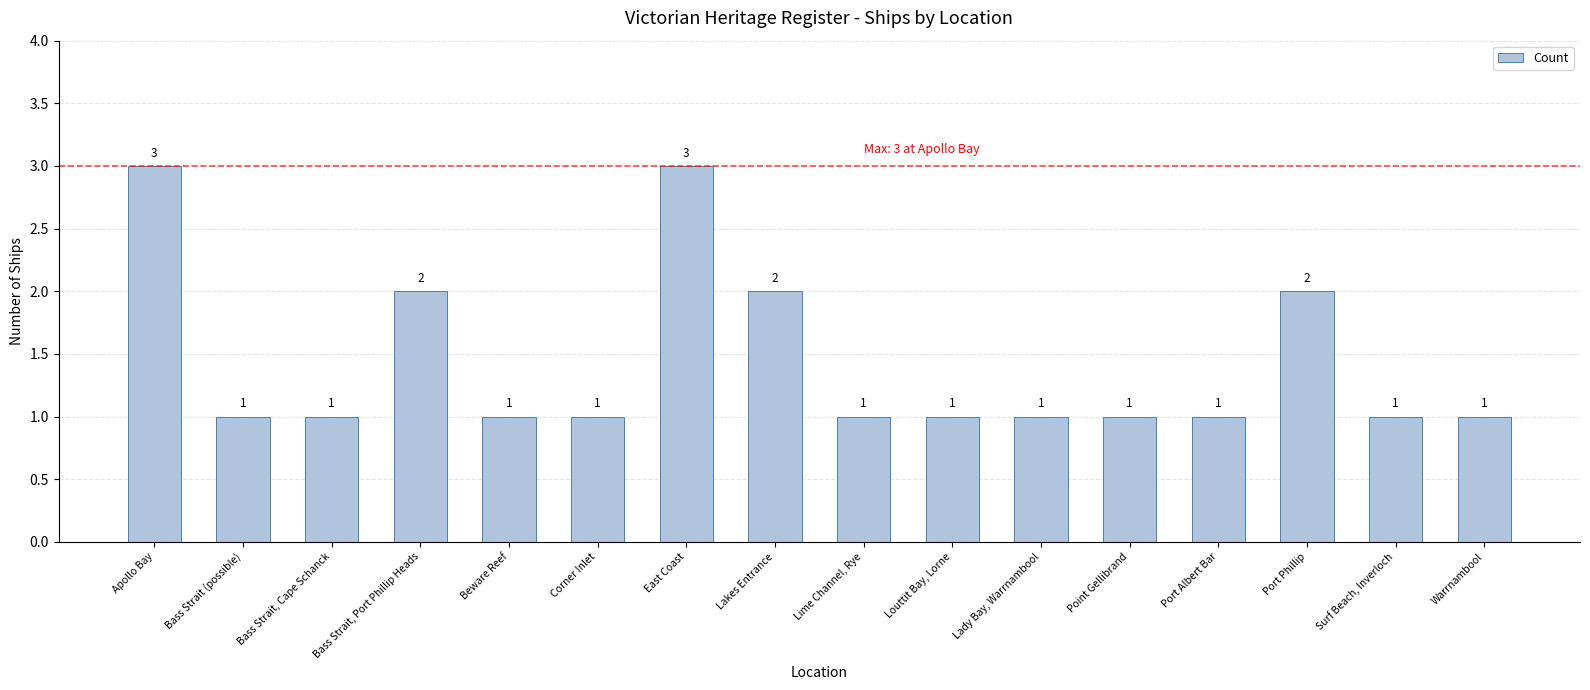

Are the bars horizontal?

No